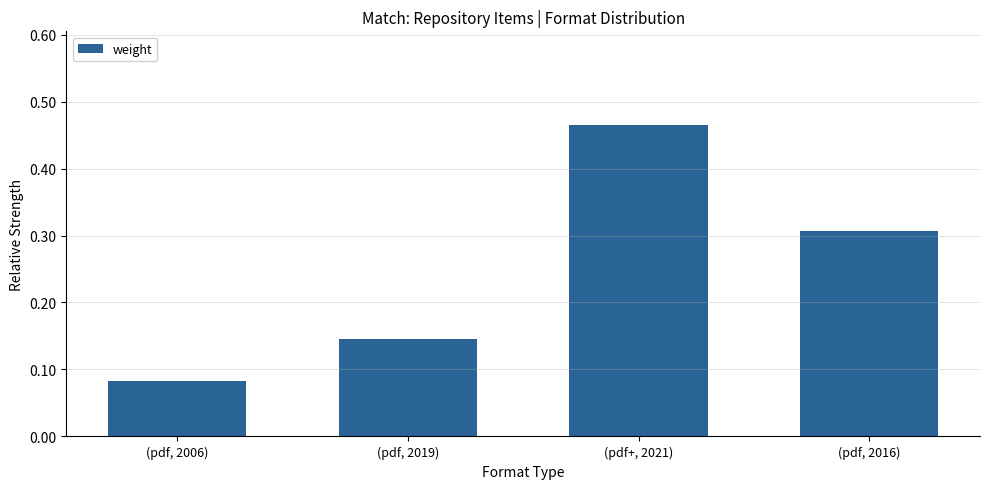

Which category has the highest value across all series?

(pdf+, 2021)